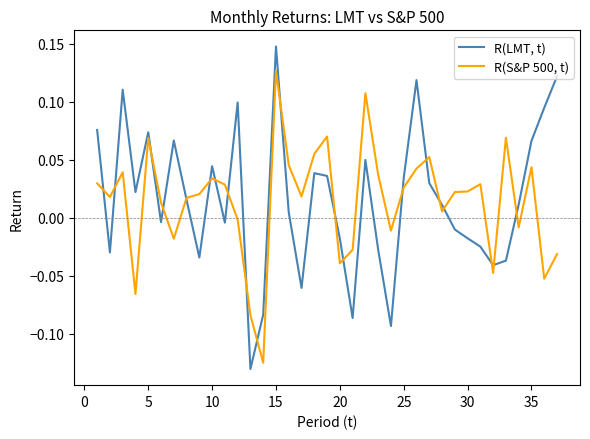

In R(S&P 500, t), how many points are higher than both neighbors (excluding endpoints)?

10